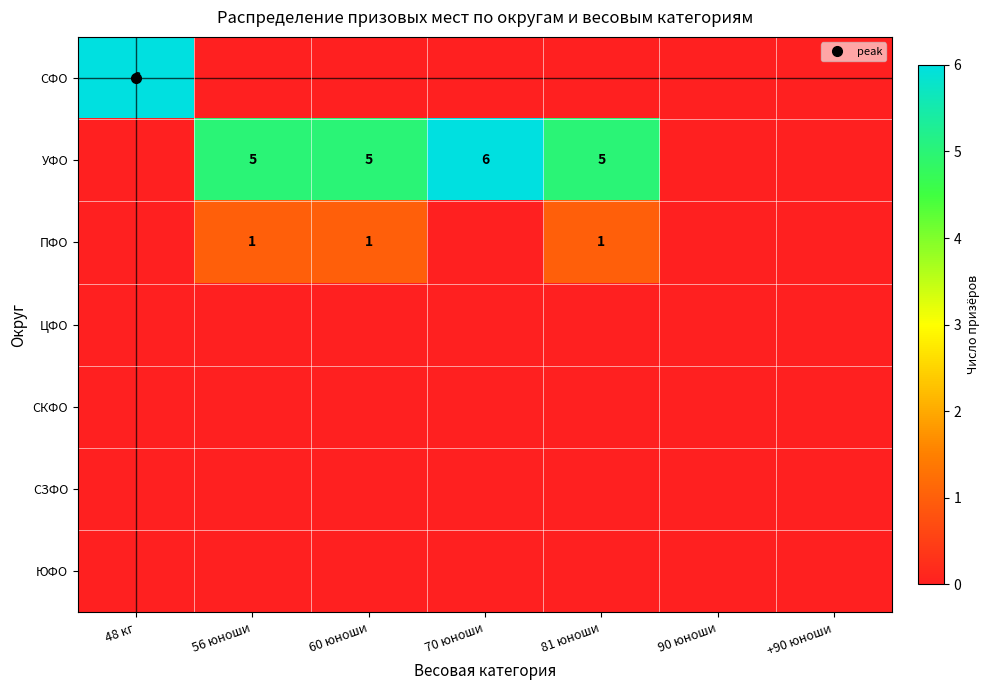

Where is ПФО nearest to the value 0?

48 кг